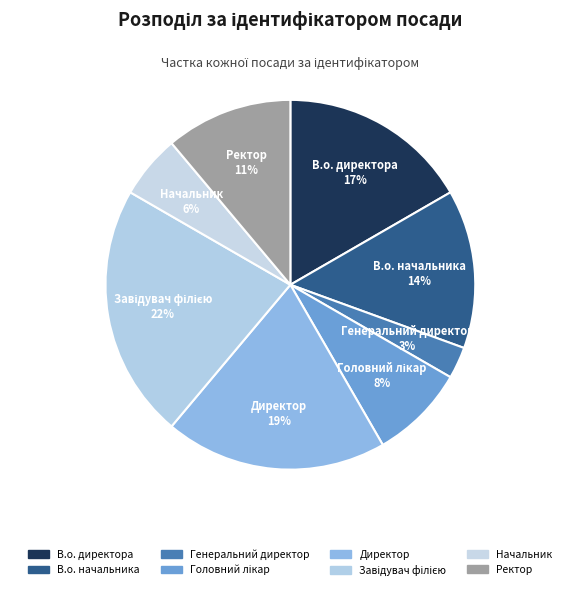

Is there a majority slice in this chart?

No